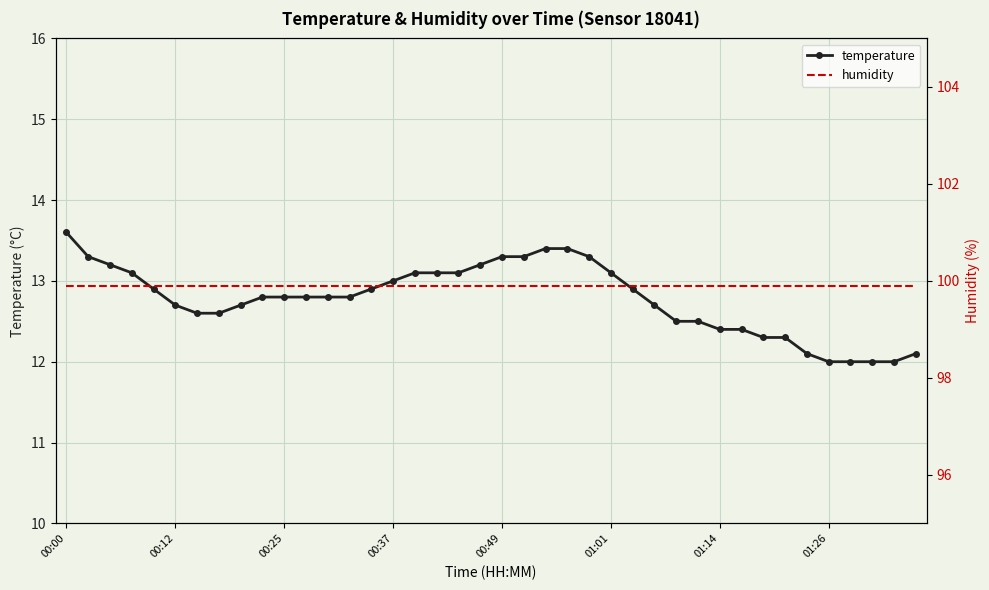

The value of temperature at 00:12 is 12.7. True or false?

True